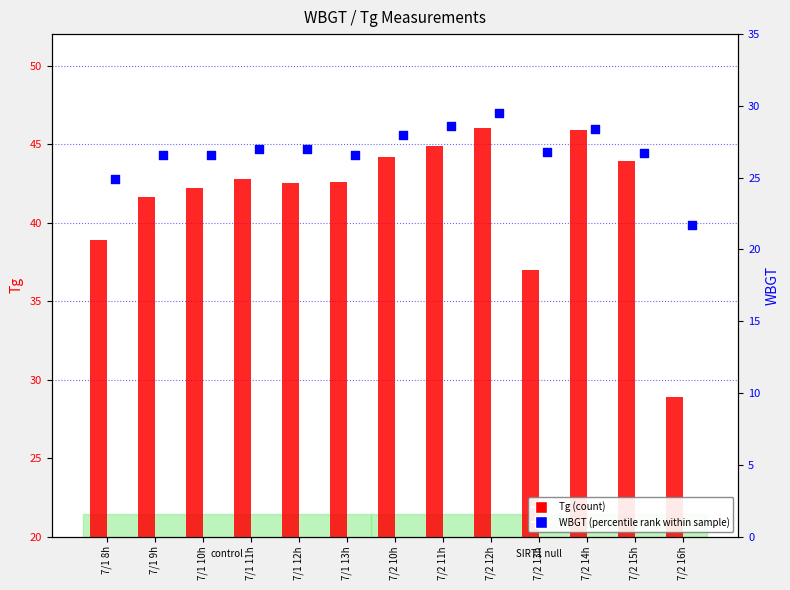

What is the total value across all series at 7/1 10h?

68.8